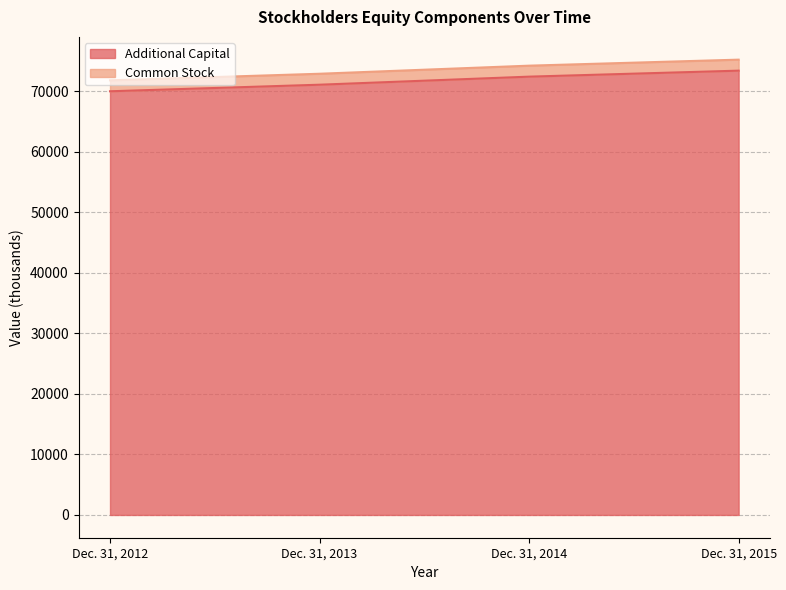

What is the minimum value for Additional Capital?

69989